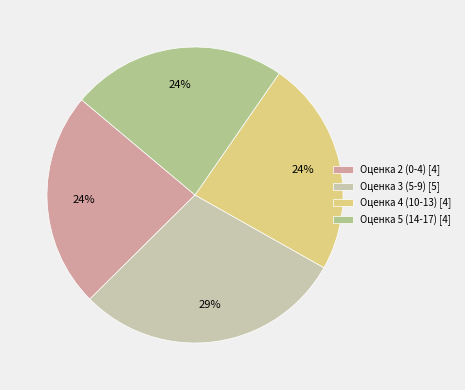

Combined, do Оценка 4 (10-13) [4] and Оценка 5 (14-17) [4] account for over 50%?

No